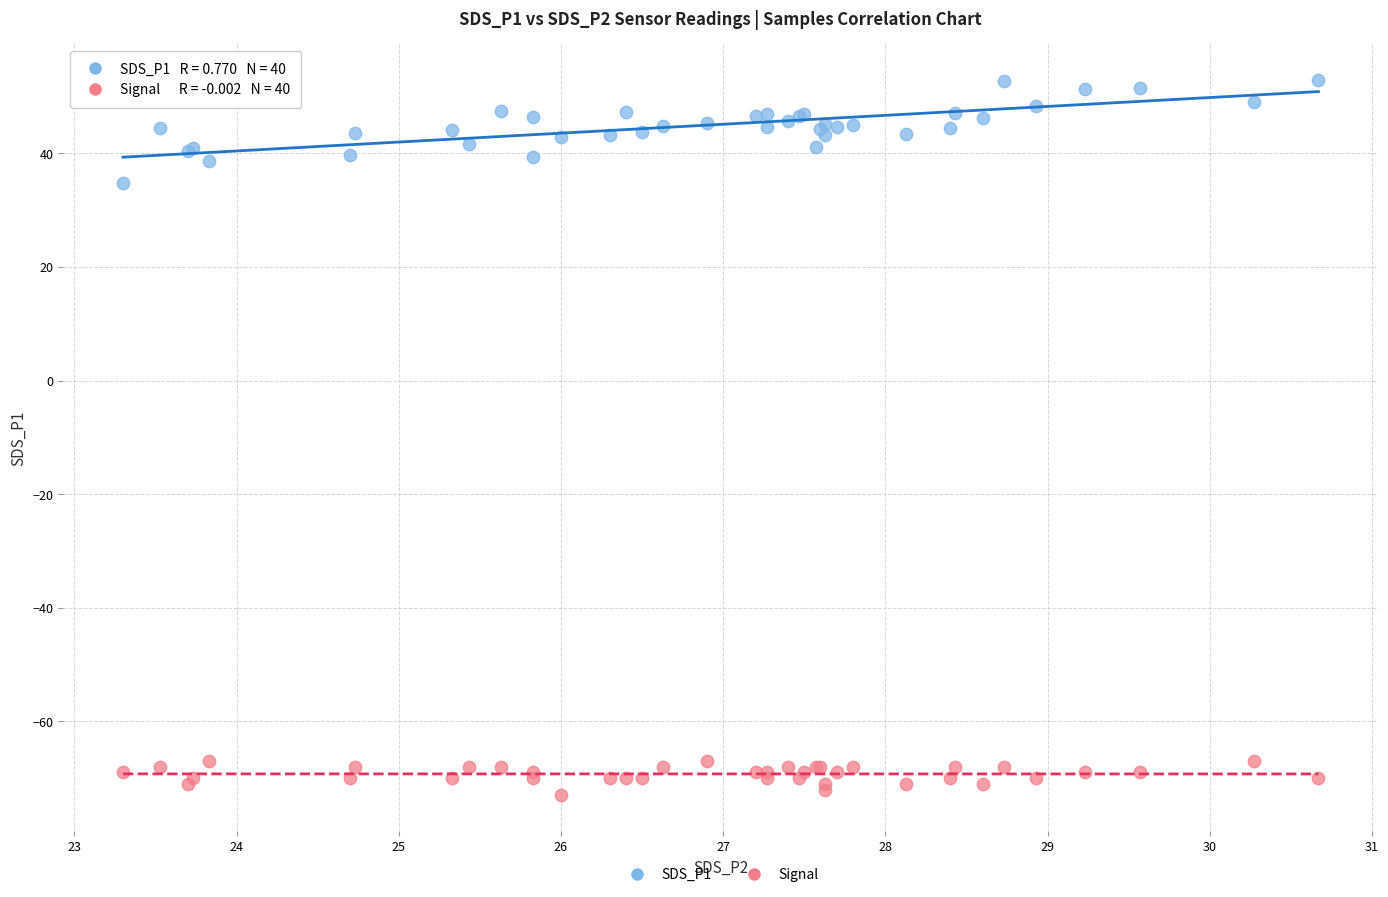

Across all series, what Y value is closest to -10?

34.8